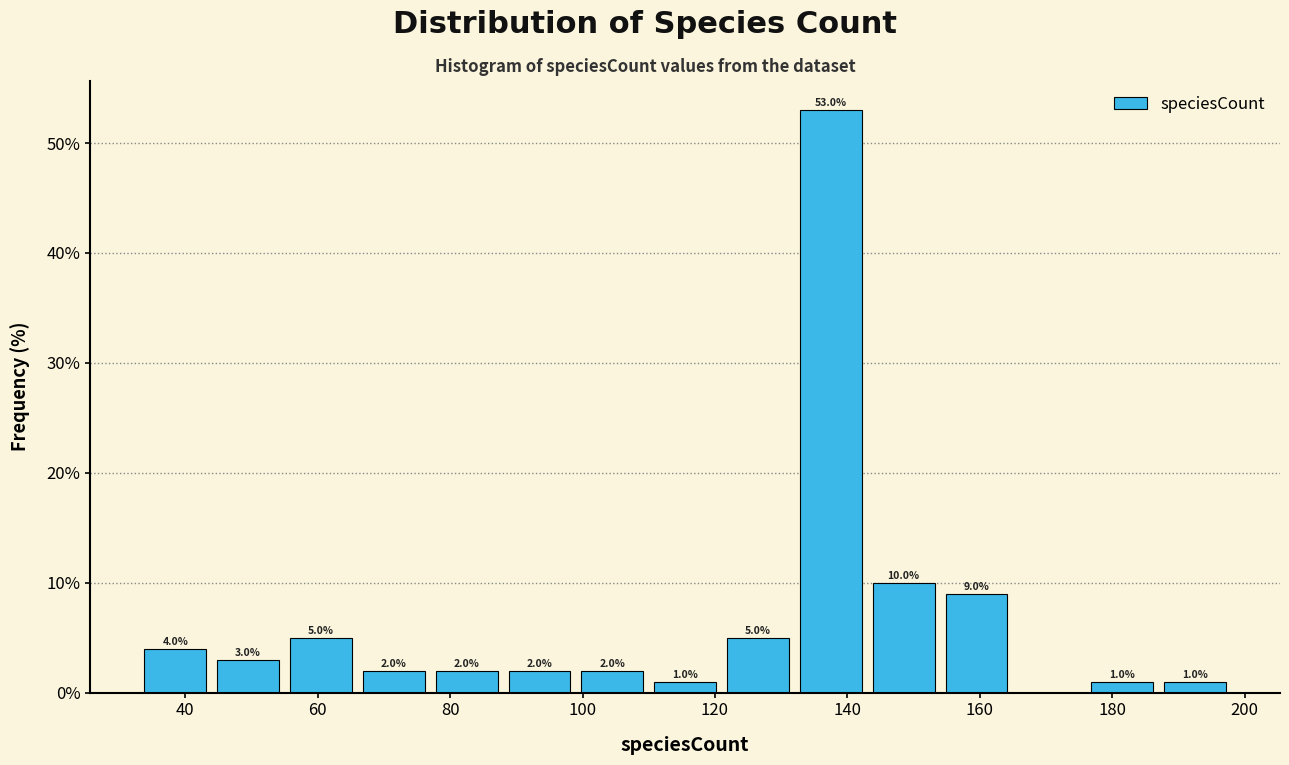

Over which range of the x-axis is the bar tallest?

132 to 143